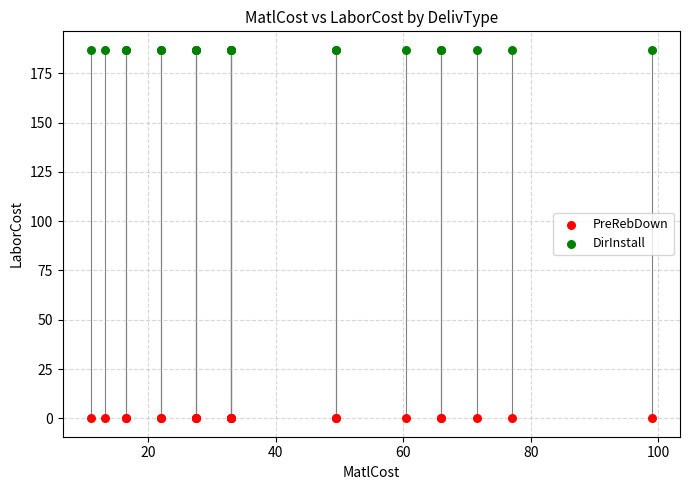

Which series reaches the maximum Y coordinate?

DirInstall